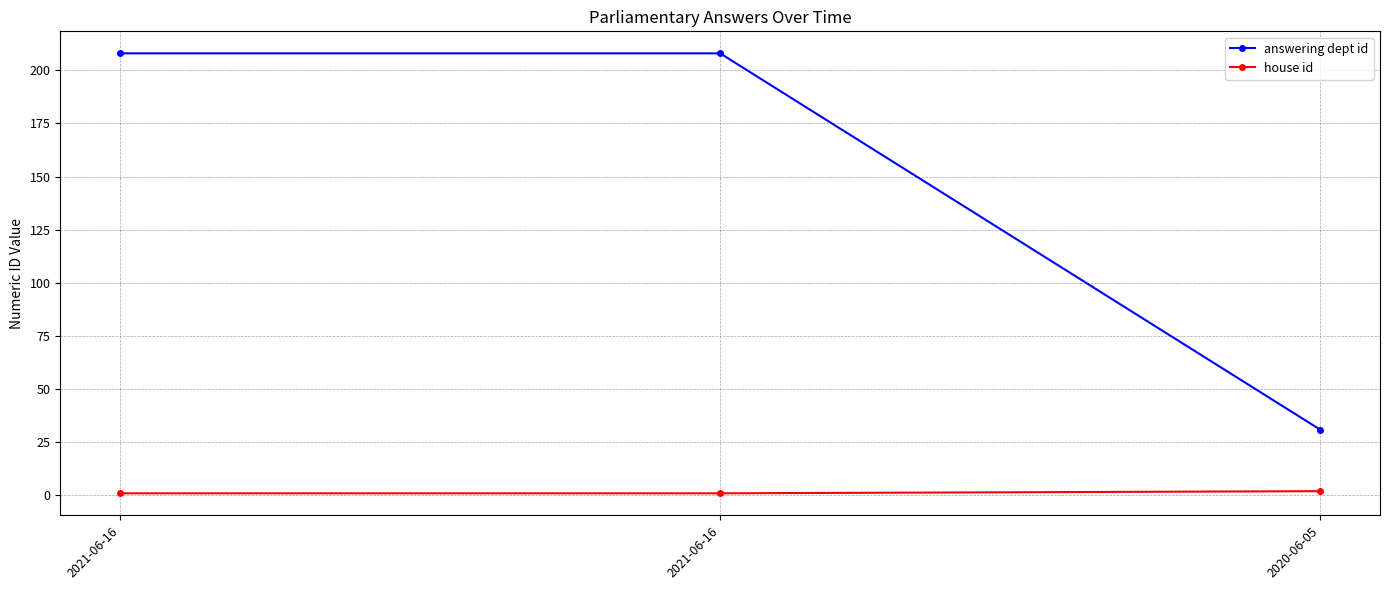

What is the total value across all series at 2021-06-16?

209